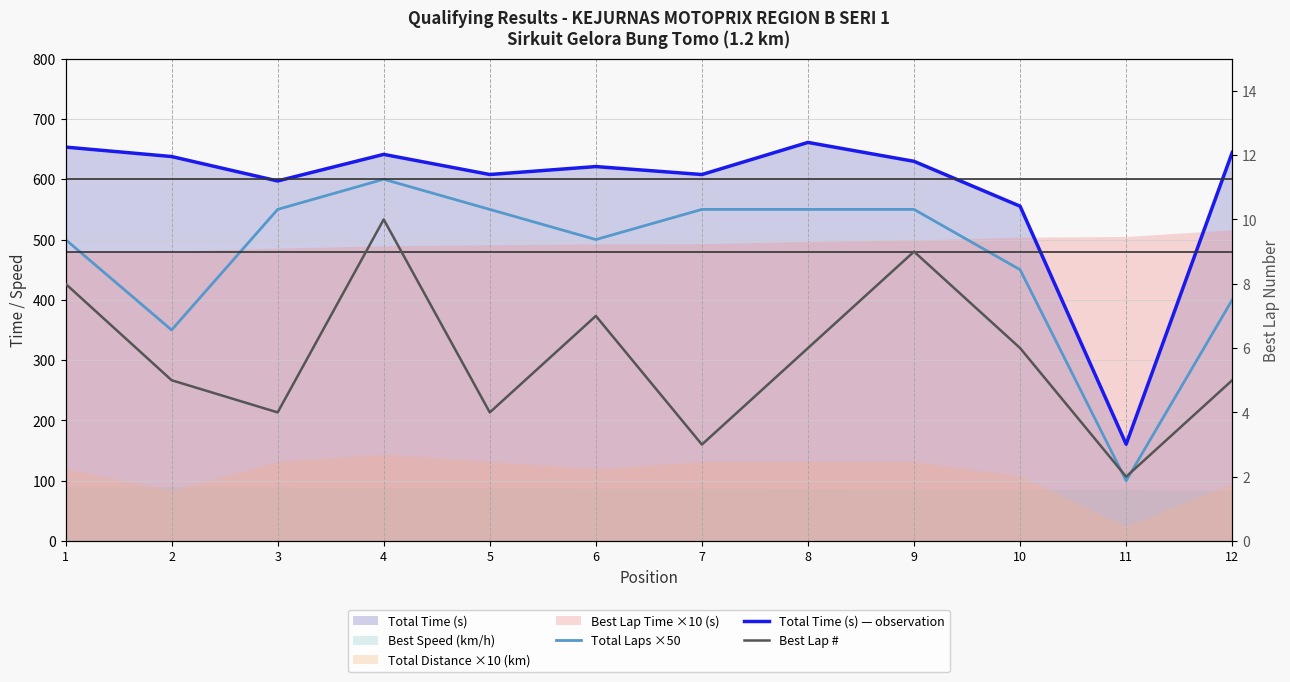

True or false: Best Lap # and Total Laps ×50 intersect in this chart.

False